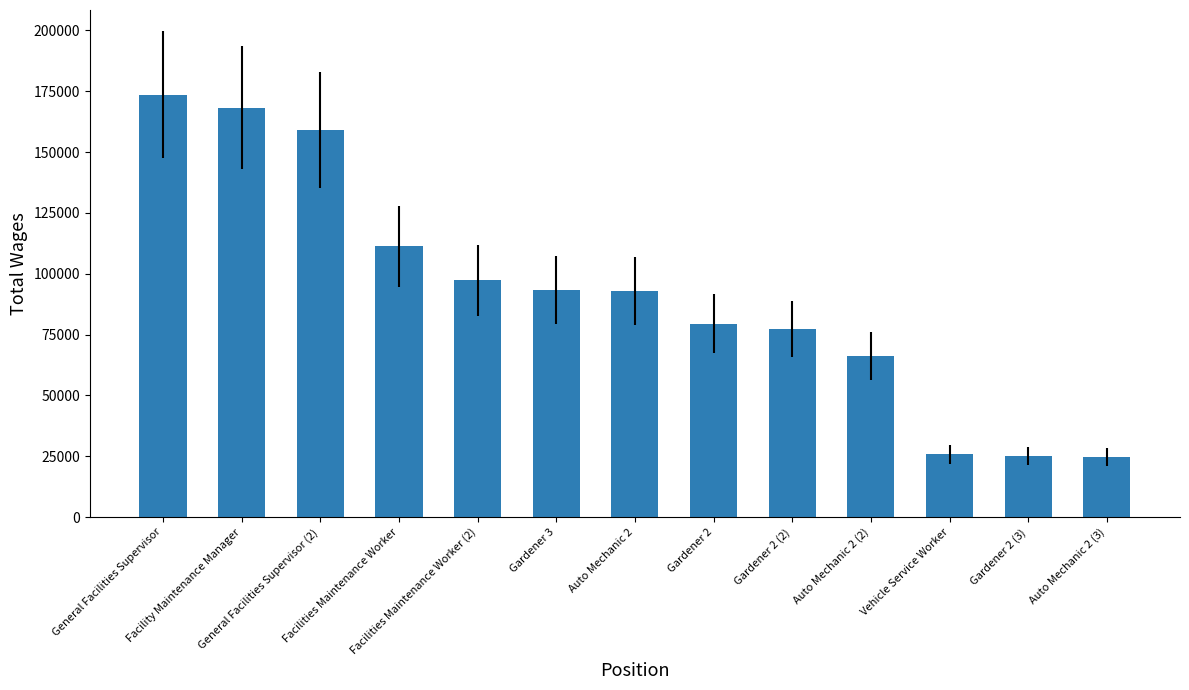

Which category has the highest value across all series?

General Facilities Supervisor